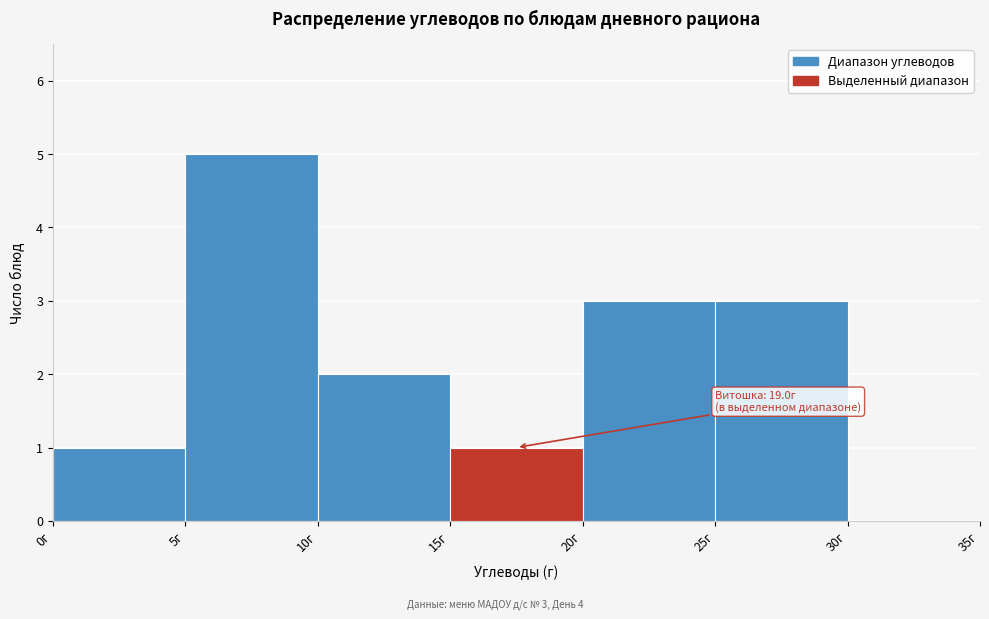

Which range on the x-axis has the tallest bar?

5 to 10